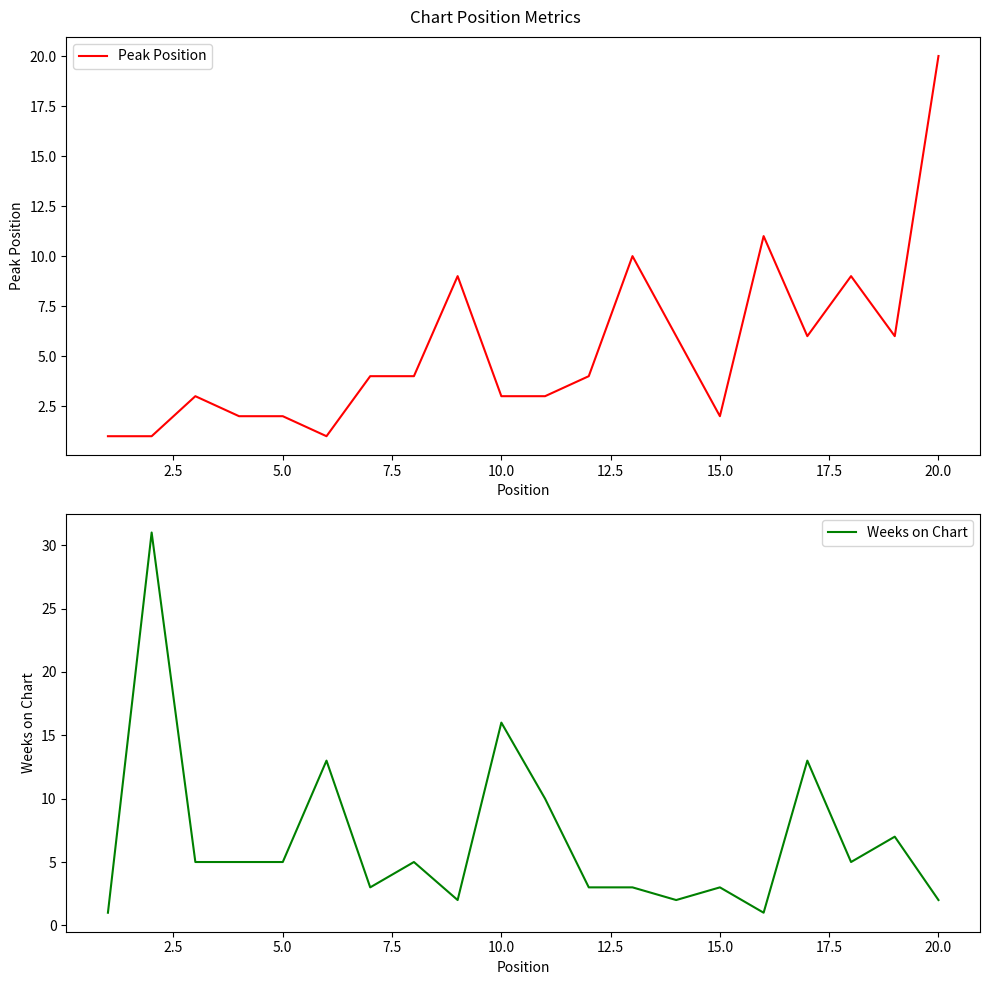

How many lines are shown in the chart?

2